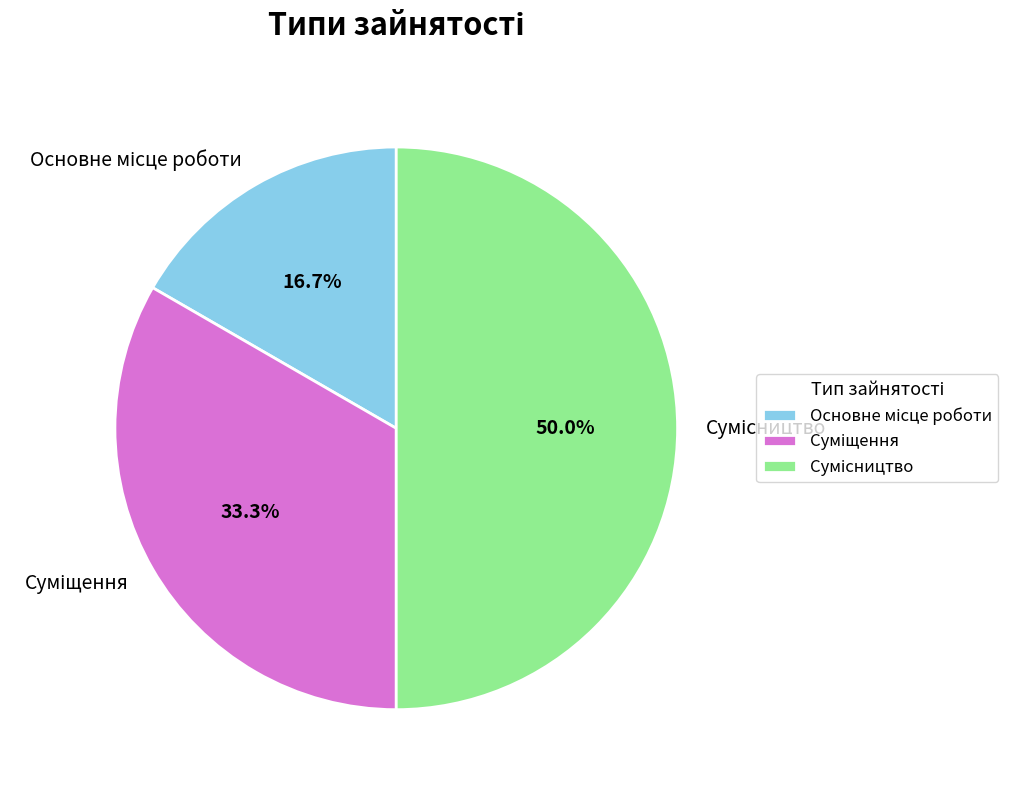

Count the number of slices in the pie.

3